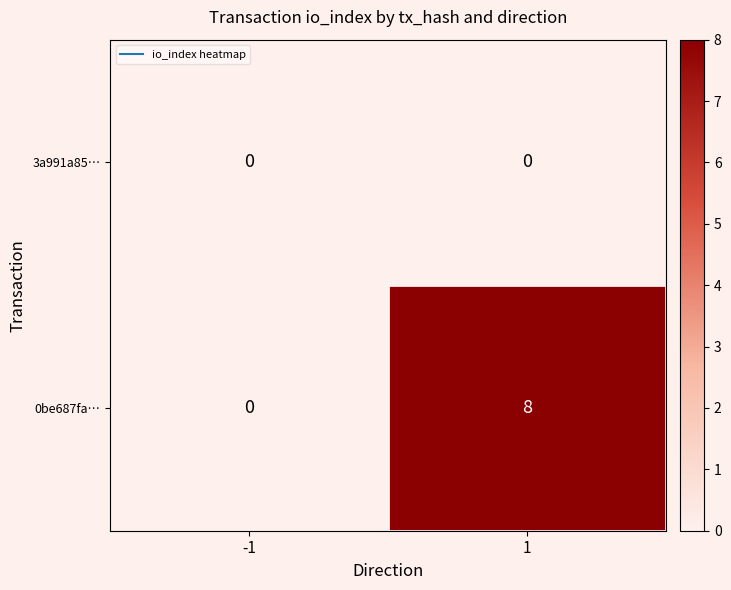

What is the total value across all series at 1?

8